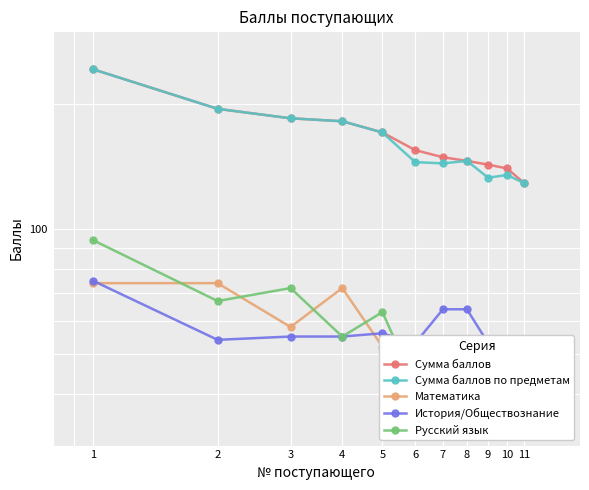

True or false: Русский язык has a value of 40 at 8.

True